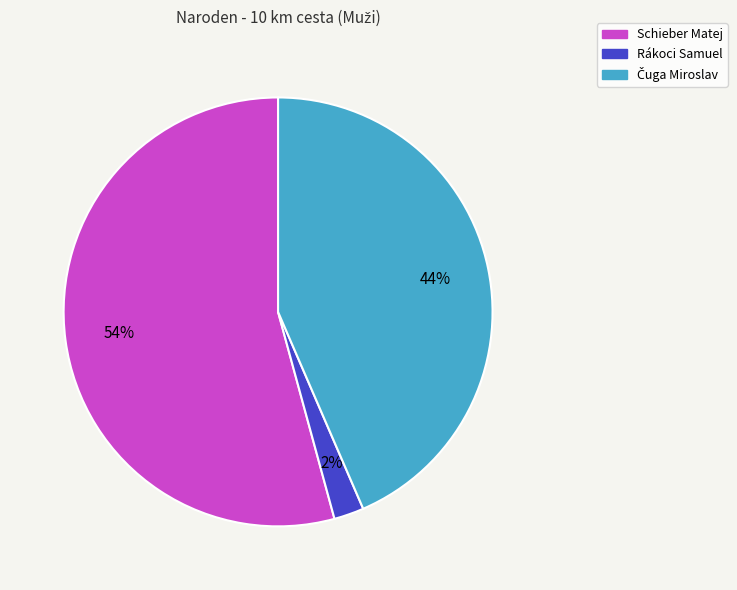

What percentage is the Schieber Matej slice, to the nearest percent?

54%